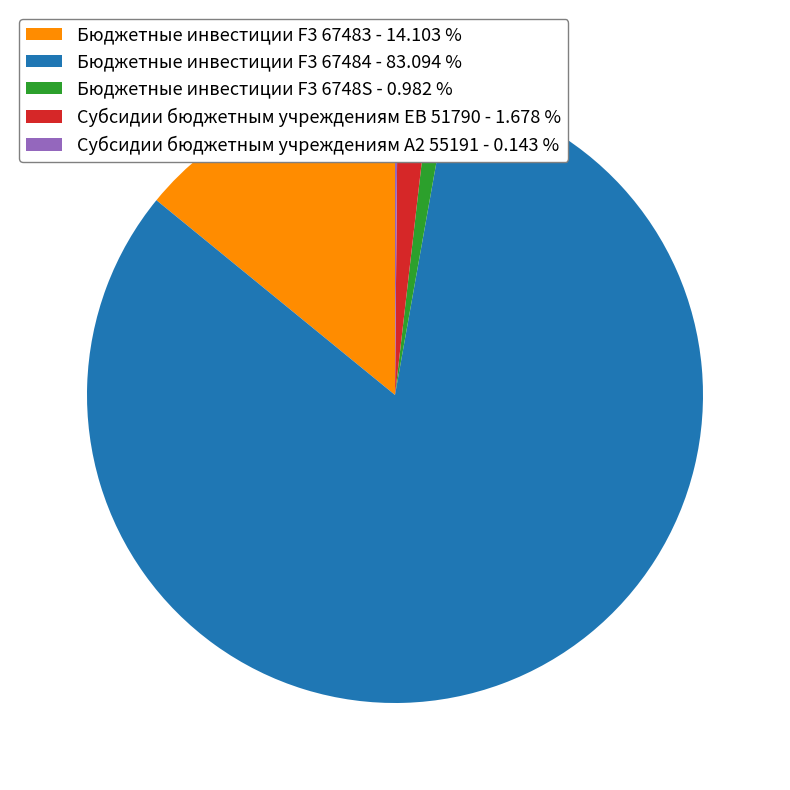

Which has a higher value, Субсидии бюджетным учреждениям EВ 51790 - 1.678 % or Бюджетные инвестиции F3 67484 - 83.094 %?

Бюджетные инвестиции F3 67484 - 83.094 %